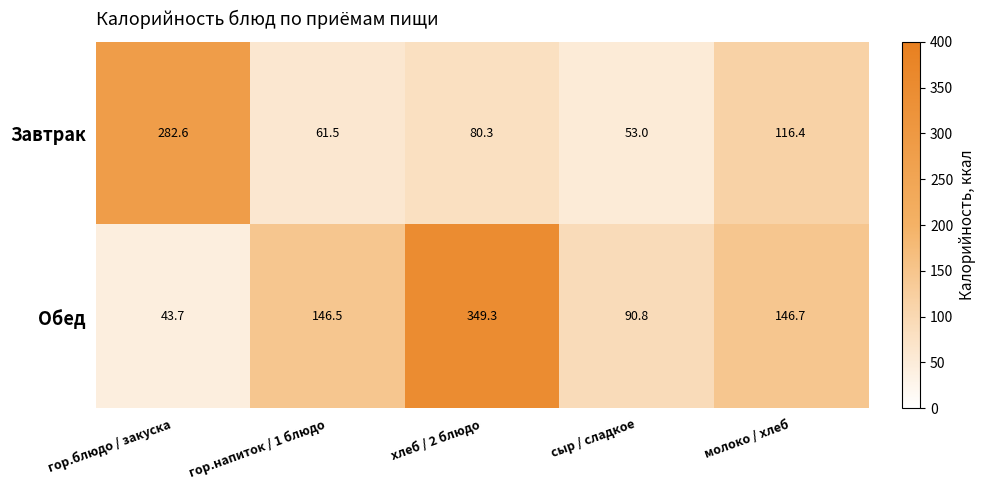

Rank the series by their average value, from highest to lowest.

Обед, Завтрак